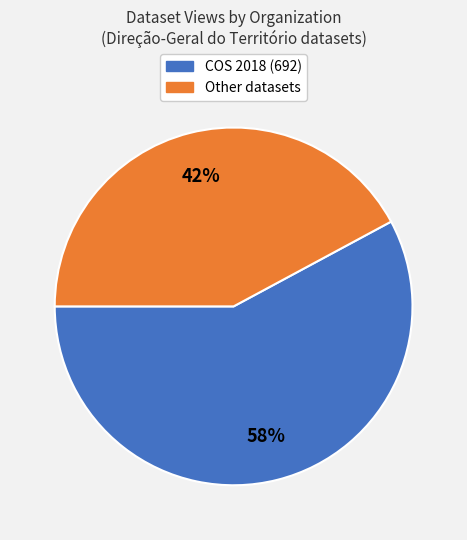

To the nearest percent, what is the average slice percentage?

50%